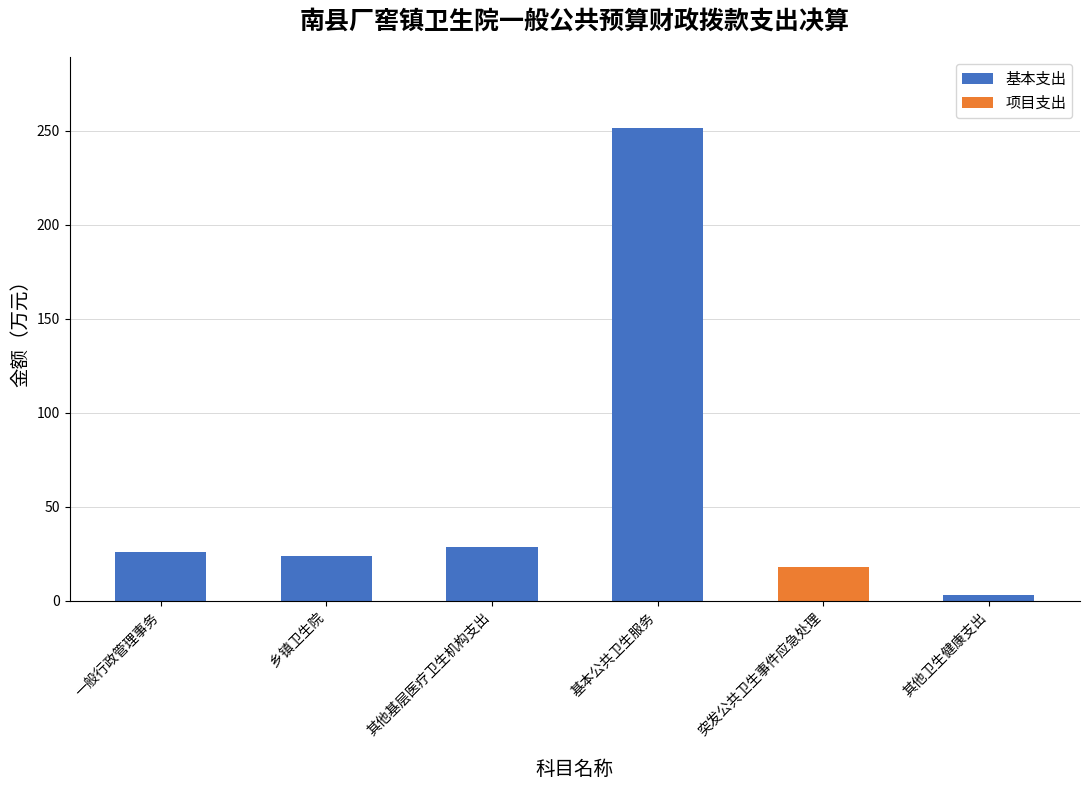

At which category is the sum across all series the highest?

基本公共卫生服务